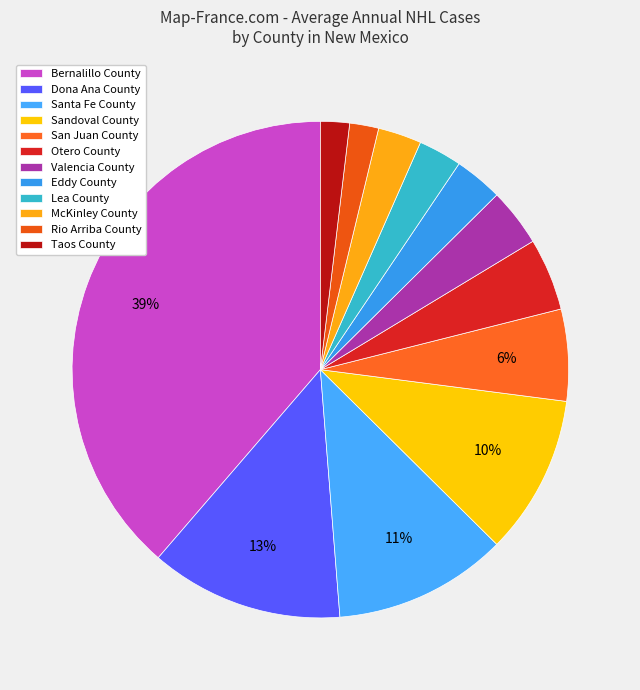

Is it true that McKinley County is 1% of the pie?

False